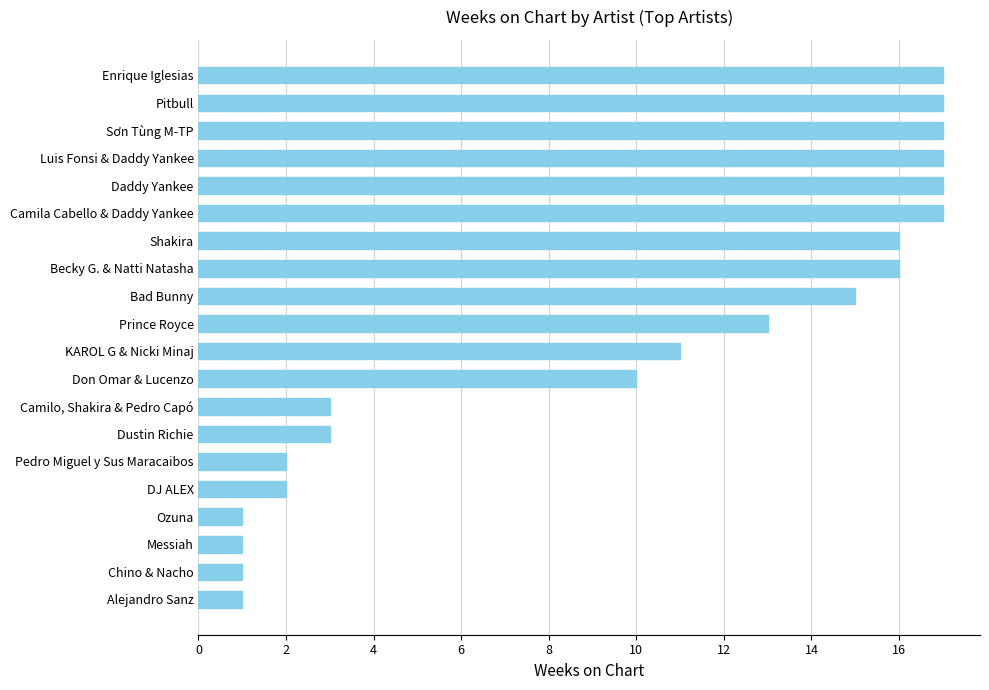

Are the bars grouped side by side (vs. stacked)?

No